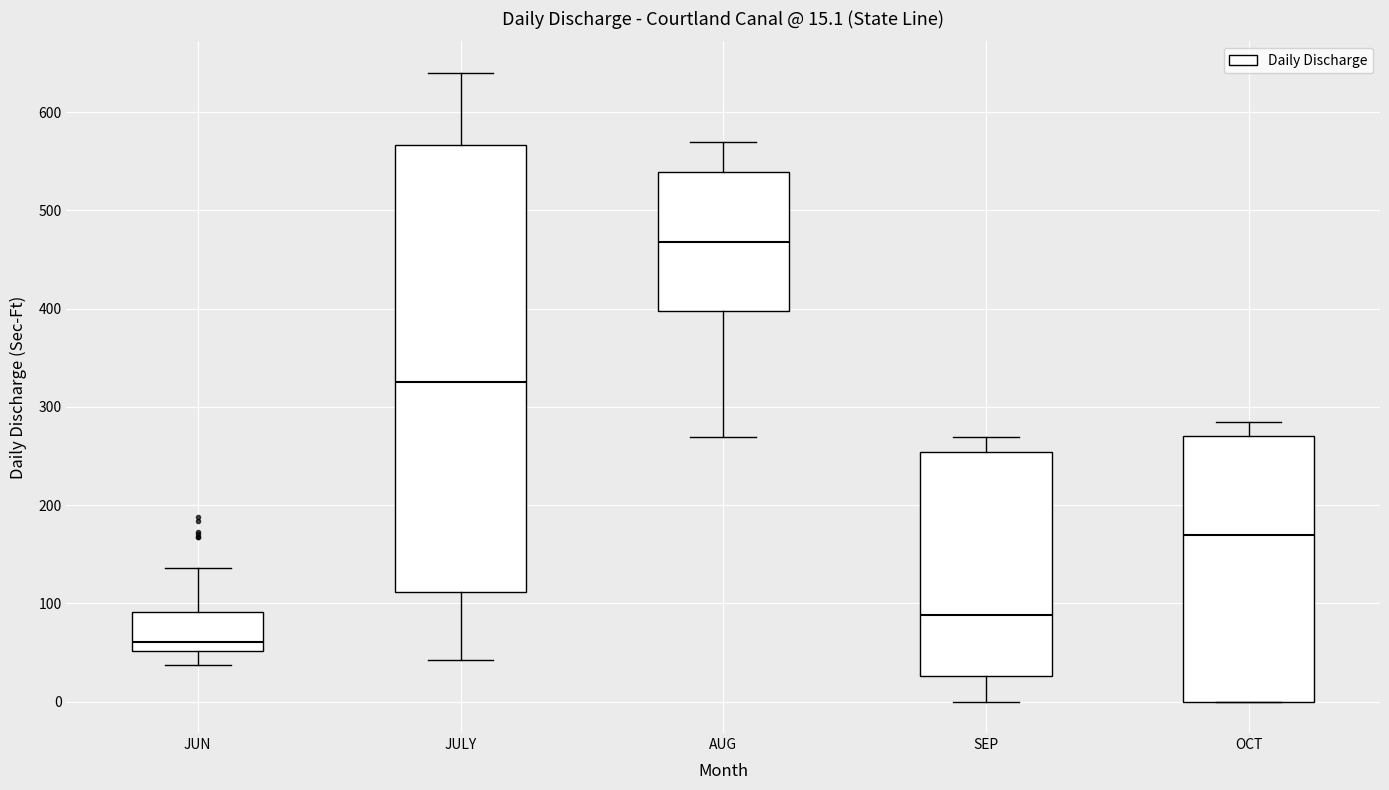

Which box's median line is the lowest?

JUN